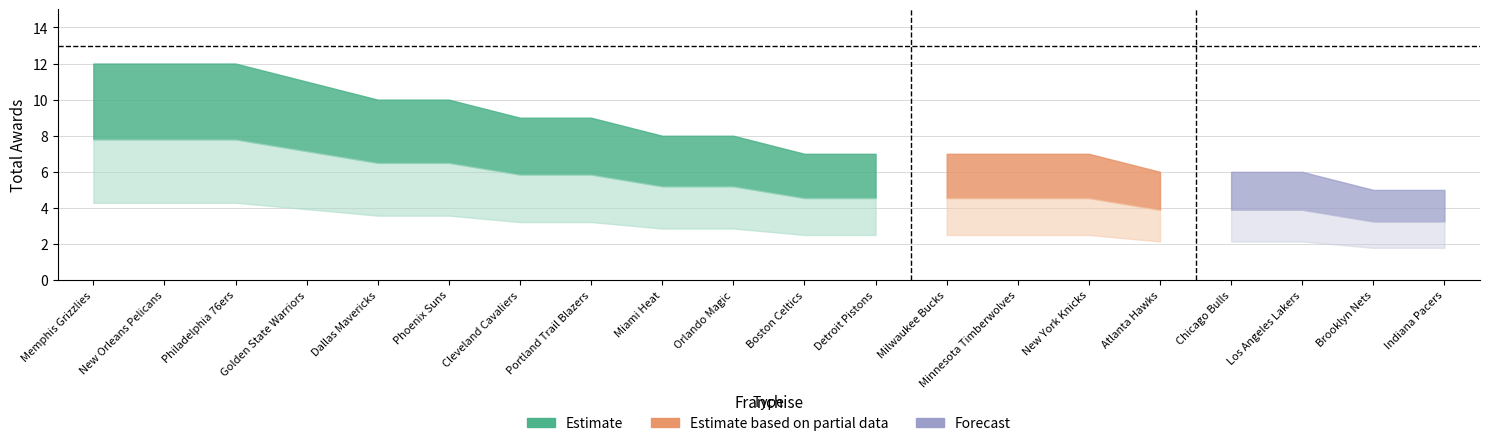

True or false: Forecast and Estimate based on partial data intersect in this chart.

False